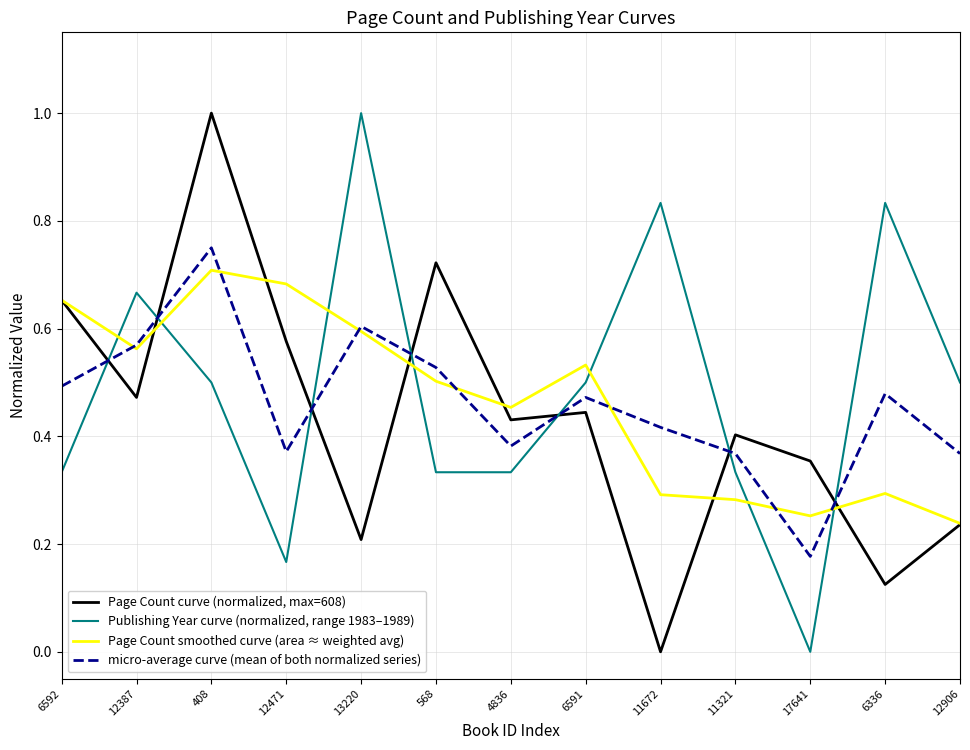

Between 11321 and 6336, which series saw the biggest shift?

Publishing Year curve (normalized, range 1983–1989)